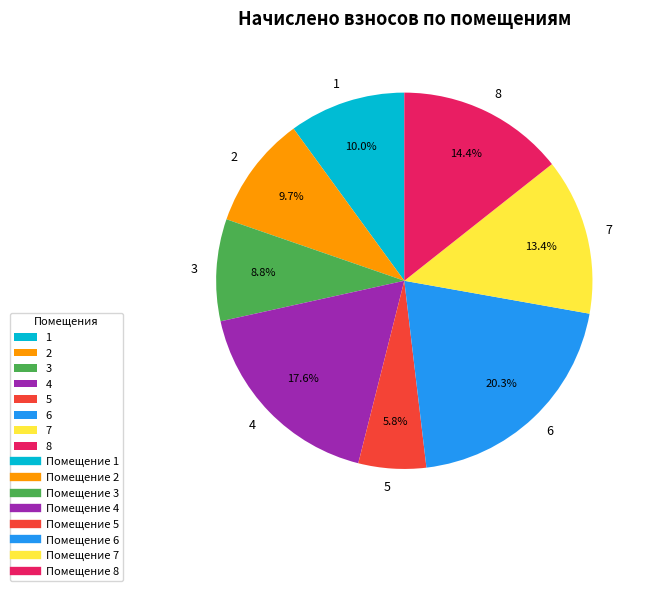

To the nearest percent, what percentage of the pie is 8?

14%